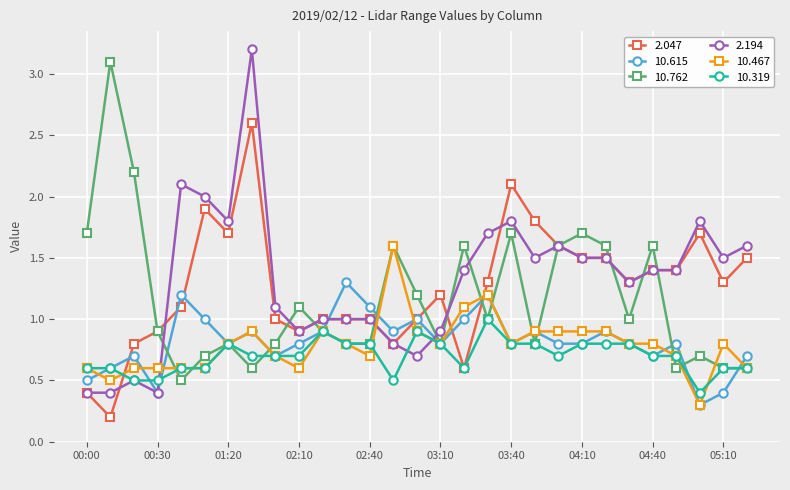

What is the minimum value shown in the chart?

0.2